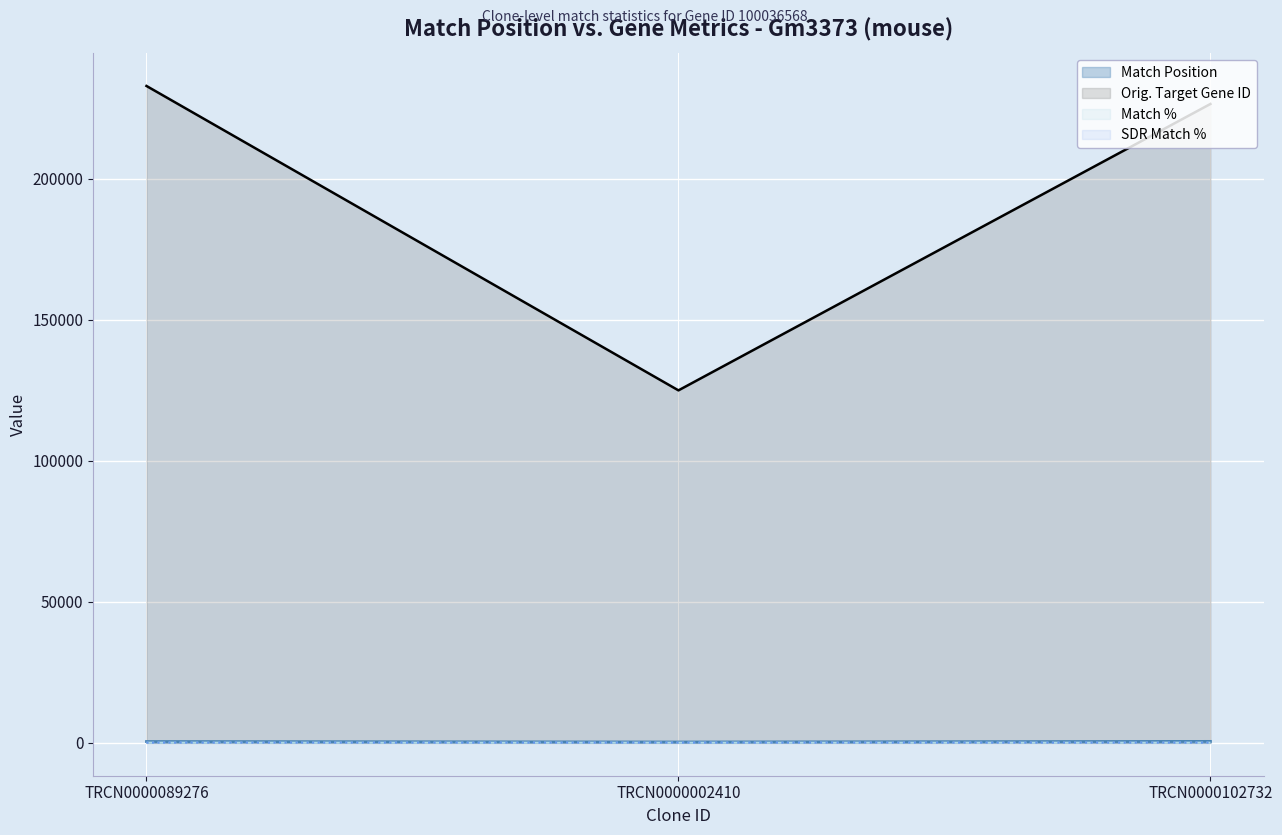

What is the label of the 2nd point from the right?

TRCN0000002410